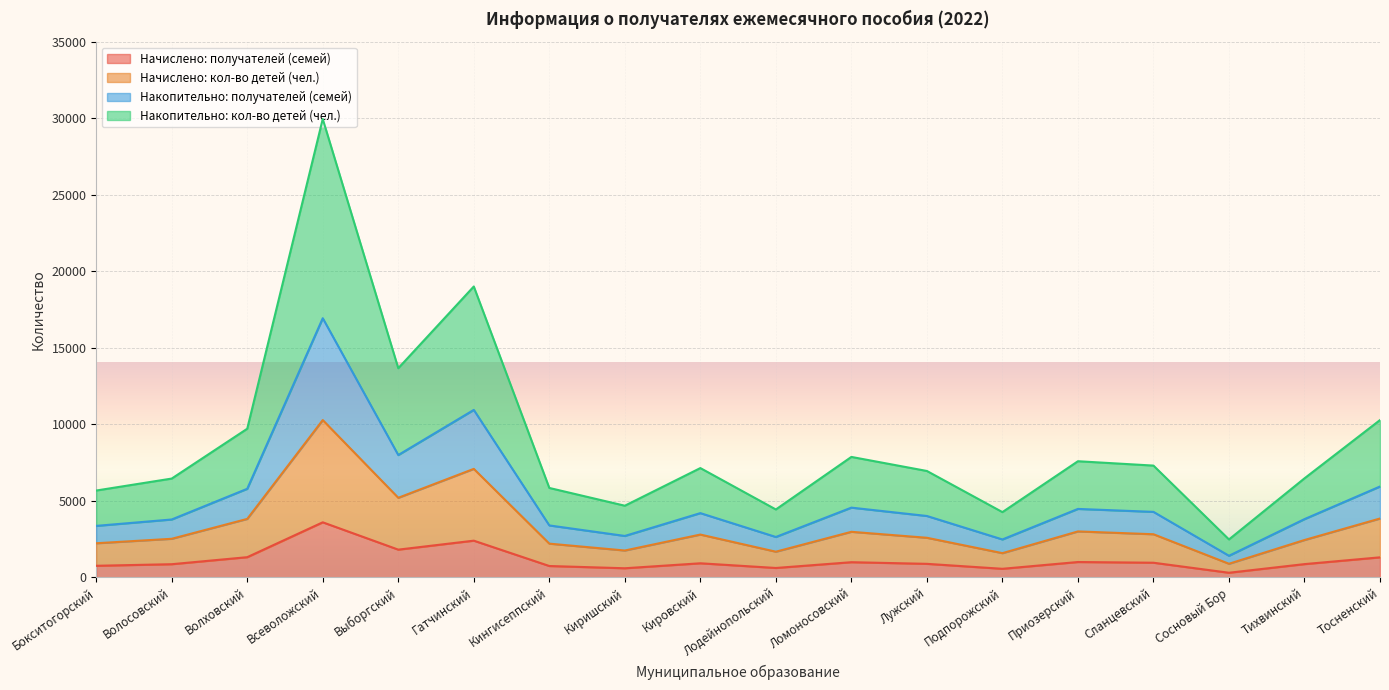

What is the sum of all Начислено: кол-во детей (чел.) values?

59786